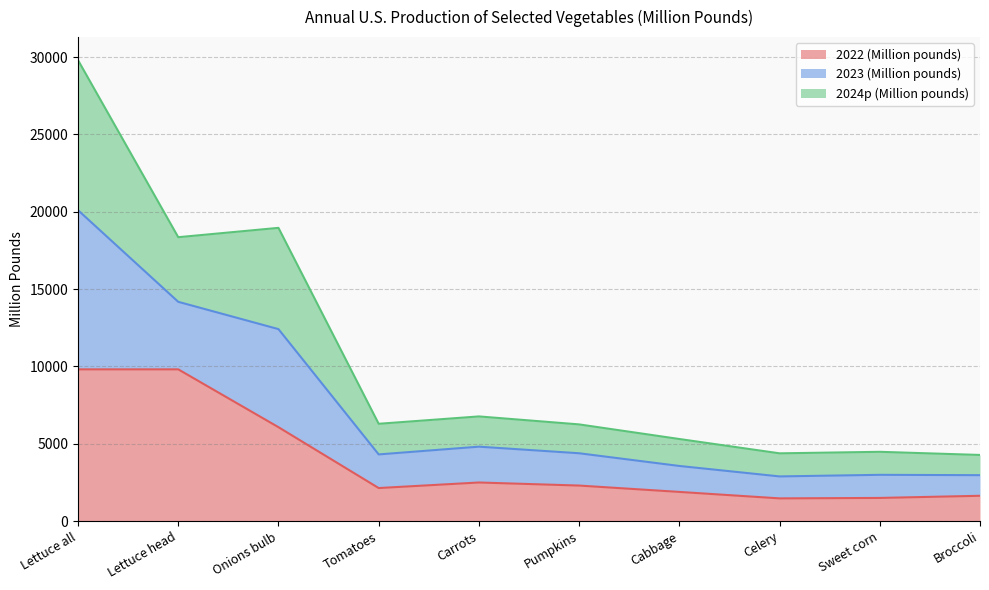

True or false: 2023 (Million pounds) has more than 2 interior local peaks.

True